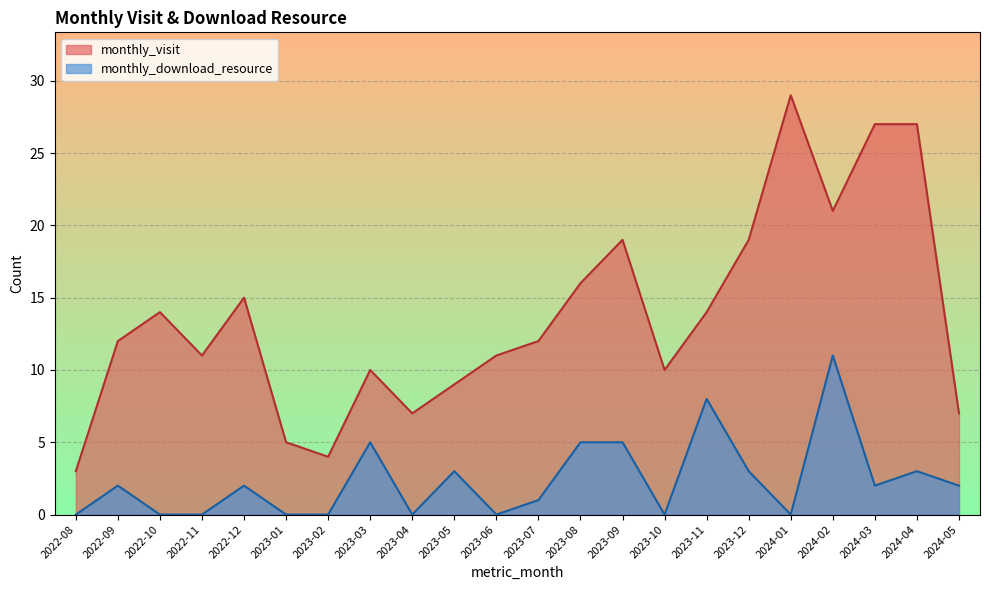

How many interior local peaks does the monthly_download_resource series have?

7